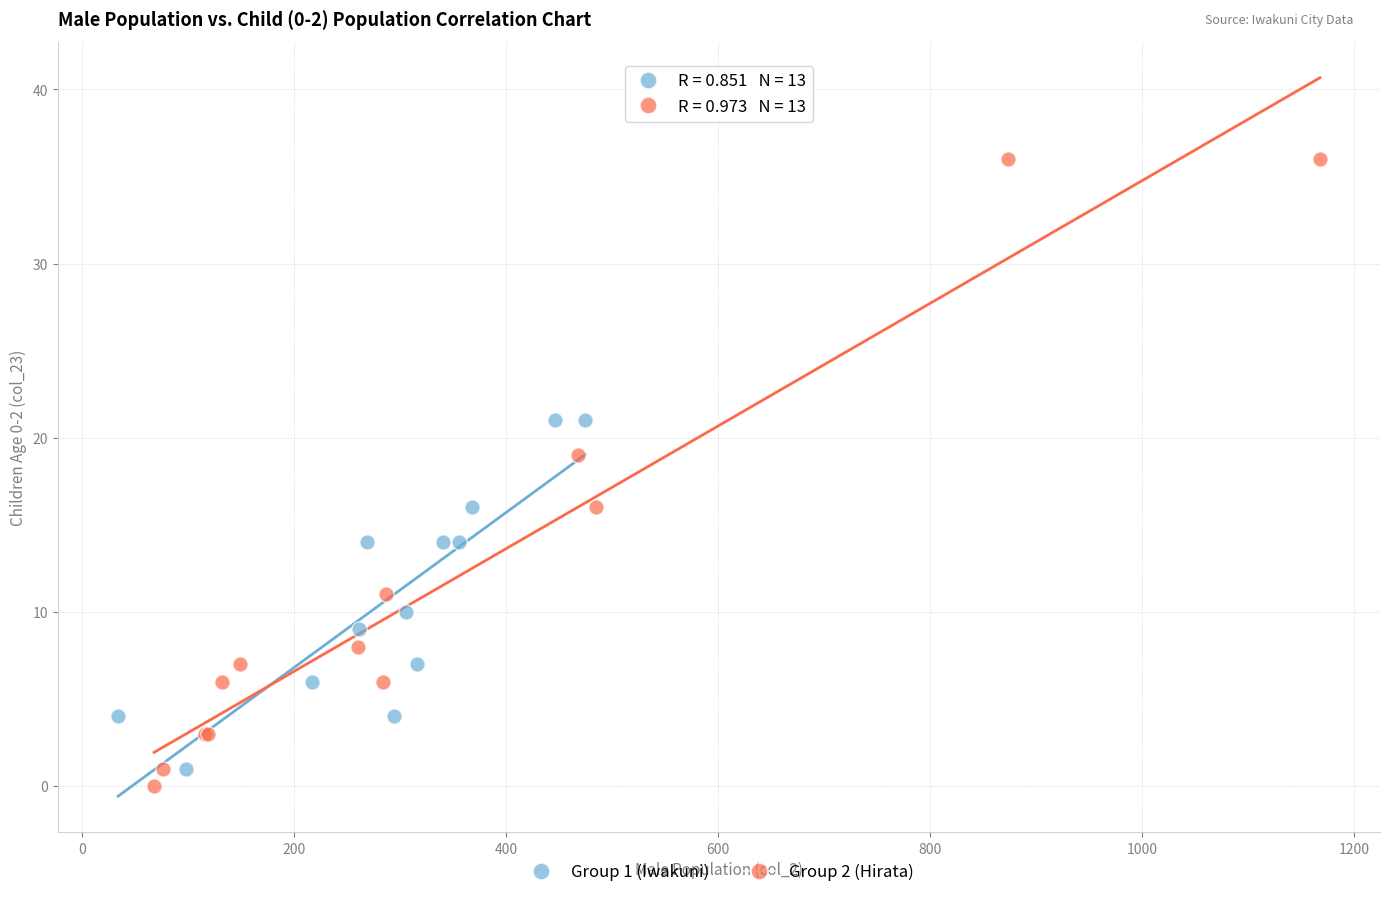

Which series reaches the maximum Y coordinate?

Group 2 (Hirata)